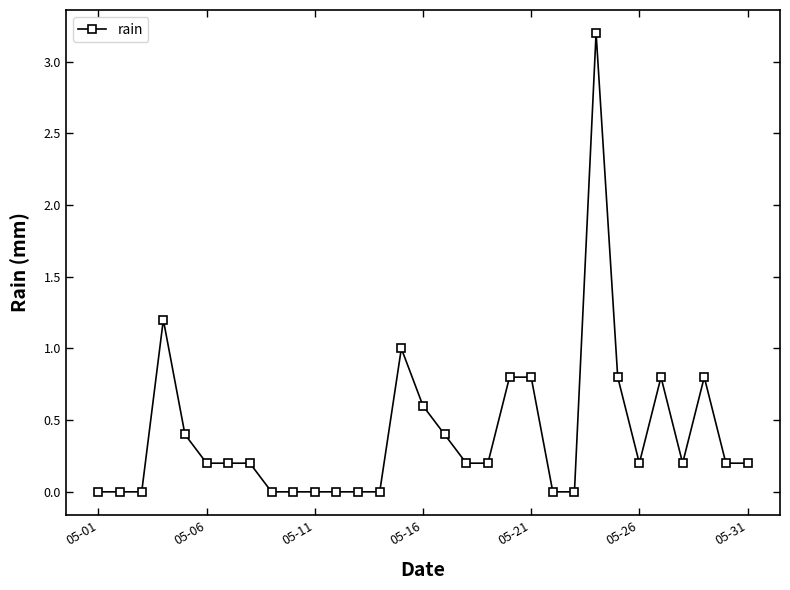

How many lines are shown in the chart?

1